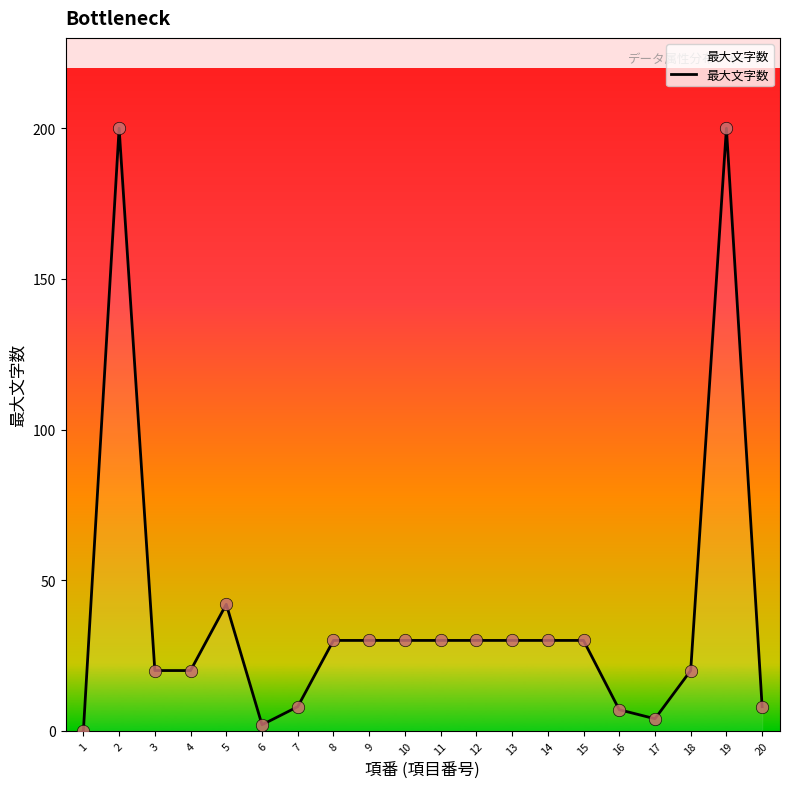

What is the ratio of the value at 18 to the value at 13?

0.7